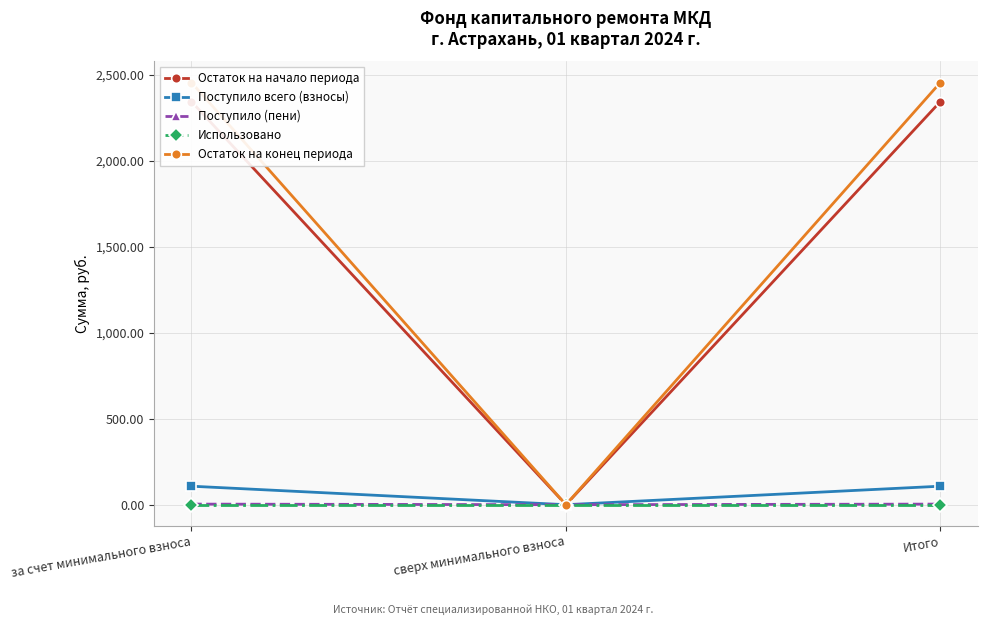

What are all the series names shown in the legend?

Остаток на начало периода, Поступило всего (взносы), Поступило (пени), Использовано, Остаток на конец периода